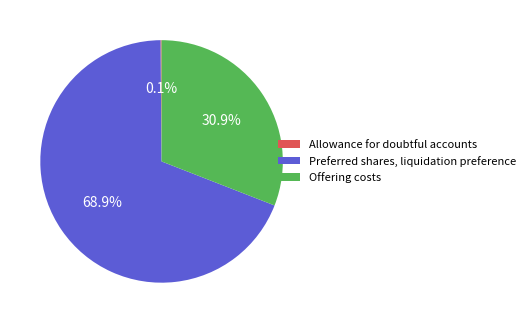

Which slice is the largest?

Preferred shares, liquidation preference